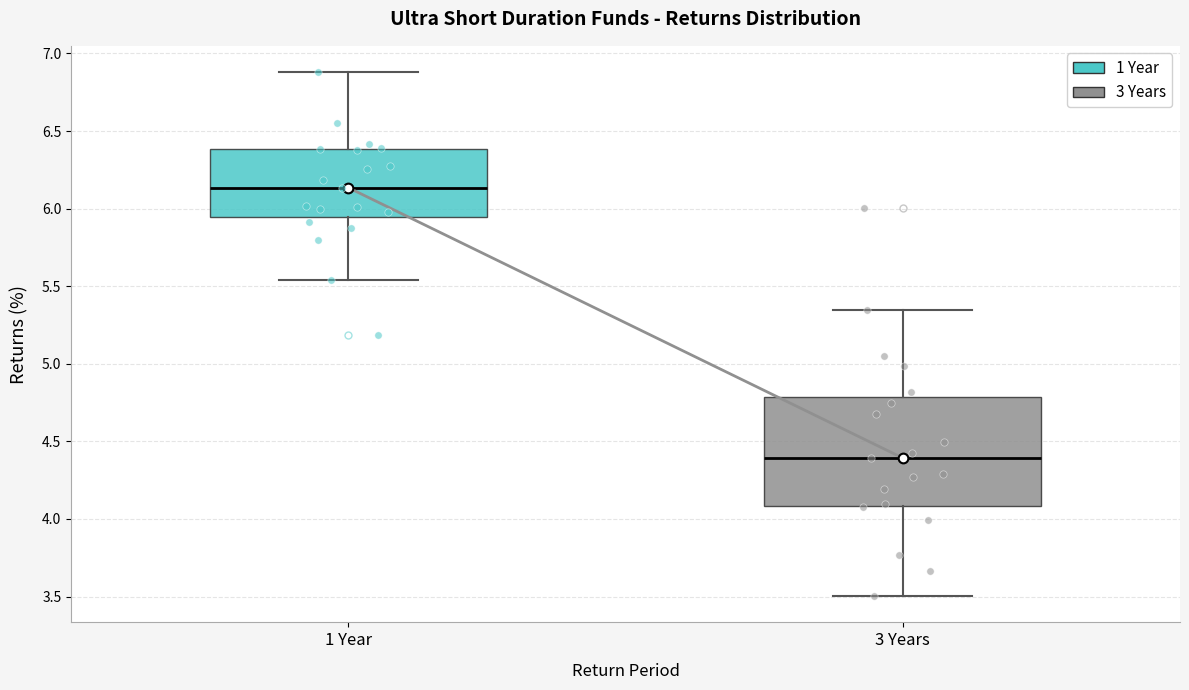

Reading left to right, transcribe this box plot: for each box, give where its median line is, the range the box spans, and where its two whiskers end, as read against the y-axis. The values are not printed on the chart, so give them approximately, as read against the axis.

1 Year: median 6.15, box 5.95 to 6.40, whiskers 5.55 to 6.90
3 Years: median 4.40, box 4.10 to 4.80, whiskers 3.50 to 5.35